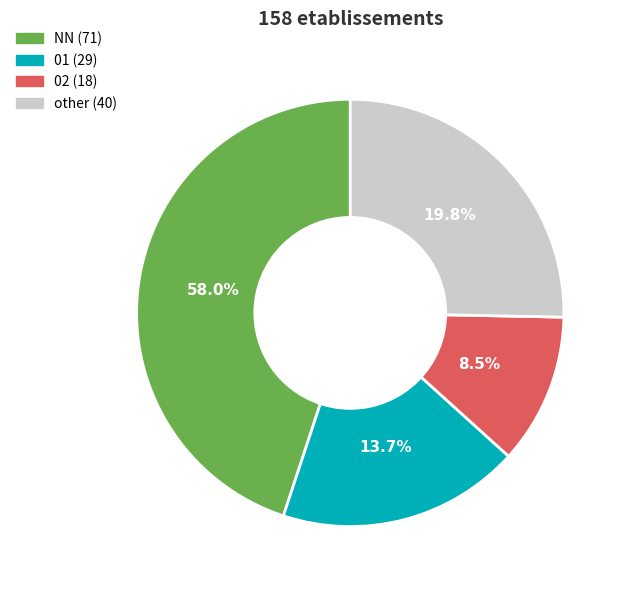

How many slices are in this pie chart?

4